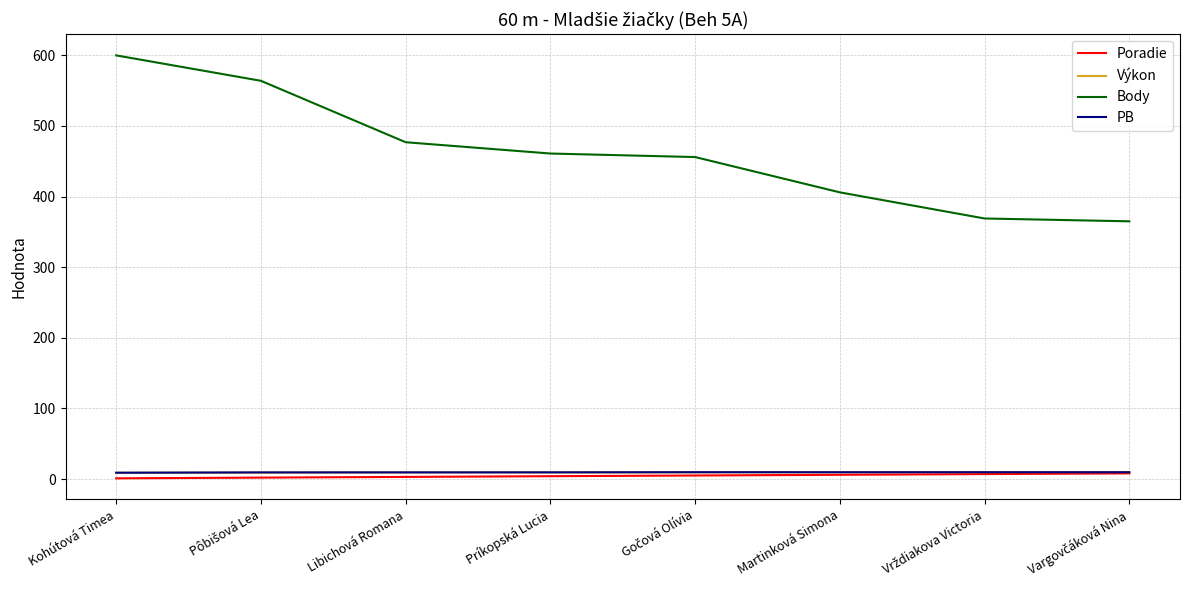

True or false: Body and PB intersect in this chart.

False